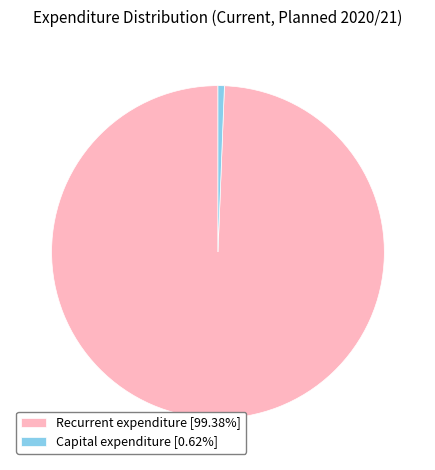

What is the largest slice in the pie chart?

Recurrent expenditure